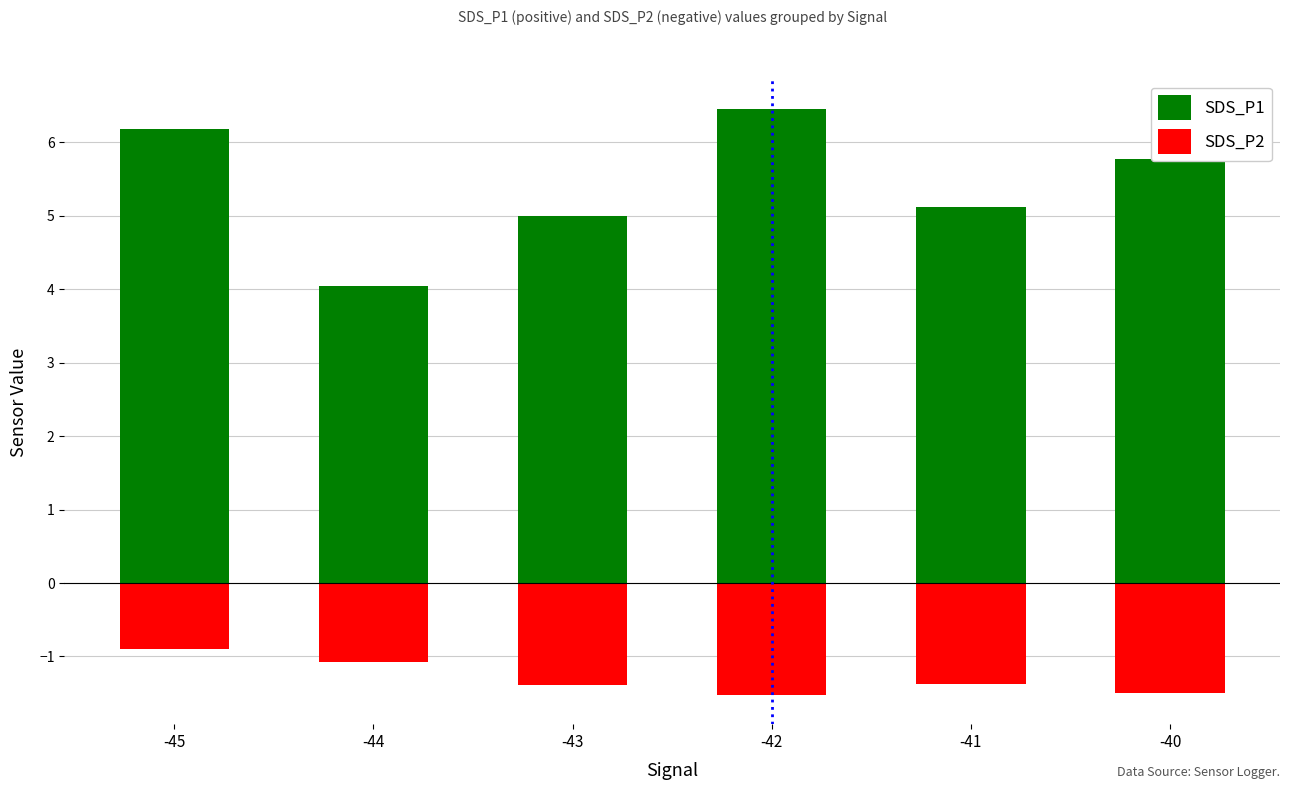

The value of SDS_P1 at -40 is 5.8. True or false?

True